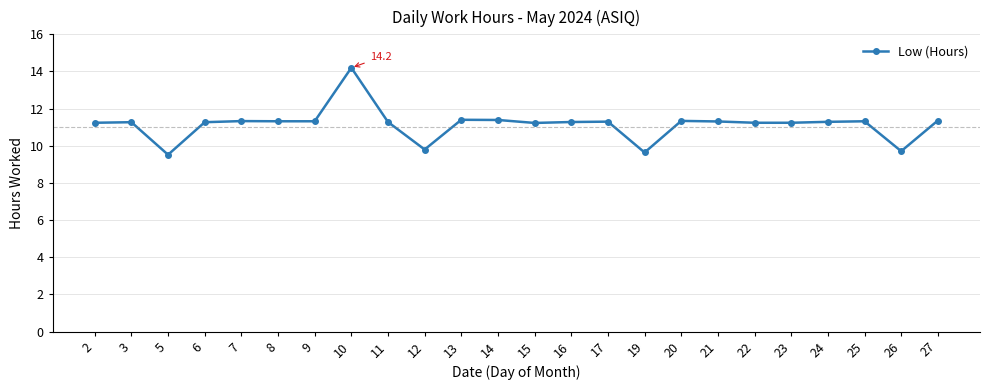

The value at 24 is 11.3. True or false?

True